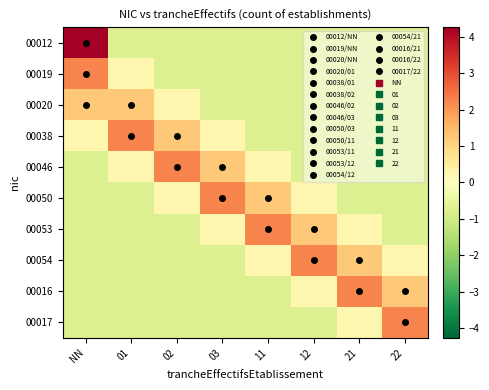

Reading left to right, transcribe all the data shown in this chart.

00012: NN=4.3	01=-0.7	02=-0.7	03=-0.7	11=-0.7	12=-0.7	21=-0.7	22=-0.7
00019: NN=2.3	01=0.3	02=-0.7	03=-0.7	11=-0.7	12=-0.7	21=-0.7	22=-0.7
00020: NN=1.3	01=1.3	02=0.3	03=-0.7	11=-0.7	12=-0.7	21=-0.7	22=-0.7
00038: NN=0.3	01=2.3	02=1.3	03=0.3	11=-0.7	12=-0.7	21=-0.7	22=-0.7
00046: NN=-0.7	01=0.3	02=2.3	03=1.3	11=0.3	12=-0.7	21=-0.7	22=-0.7
00050: NN=-0.7	01=-0.7	02=0.3	03=2.3	11=1.3	12=0.3	21=-0.7	22=-0.7
00053: NN=-0.7	01=-0.7	02=-0.7	03=0.3	11=2.3	12=1.3	21=0.3	22=-0.7
00054: NN=-0.7	01=-0.7	02=-0.7	03=-0.7	11=0.3	12=2.3	21=1.3	22=0.3
00016: NN=-0.7	01=-0.7	02=-0.7	03=-0.7	11=-0.7	12=0.3	21=2.3	22=1.3
00017: NN=-0.7	01=-0.7	02=-0.7	03=-0.7	11=-0.7	12=-0.7	21=0.3	22=2.3